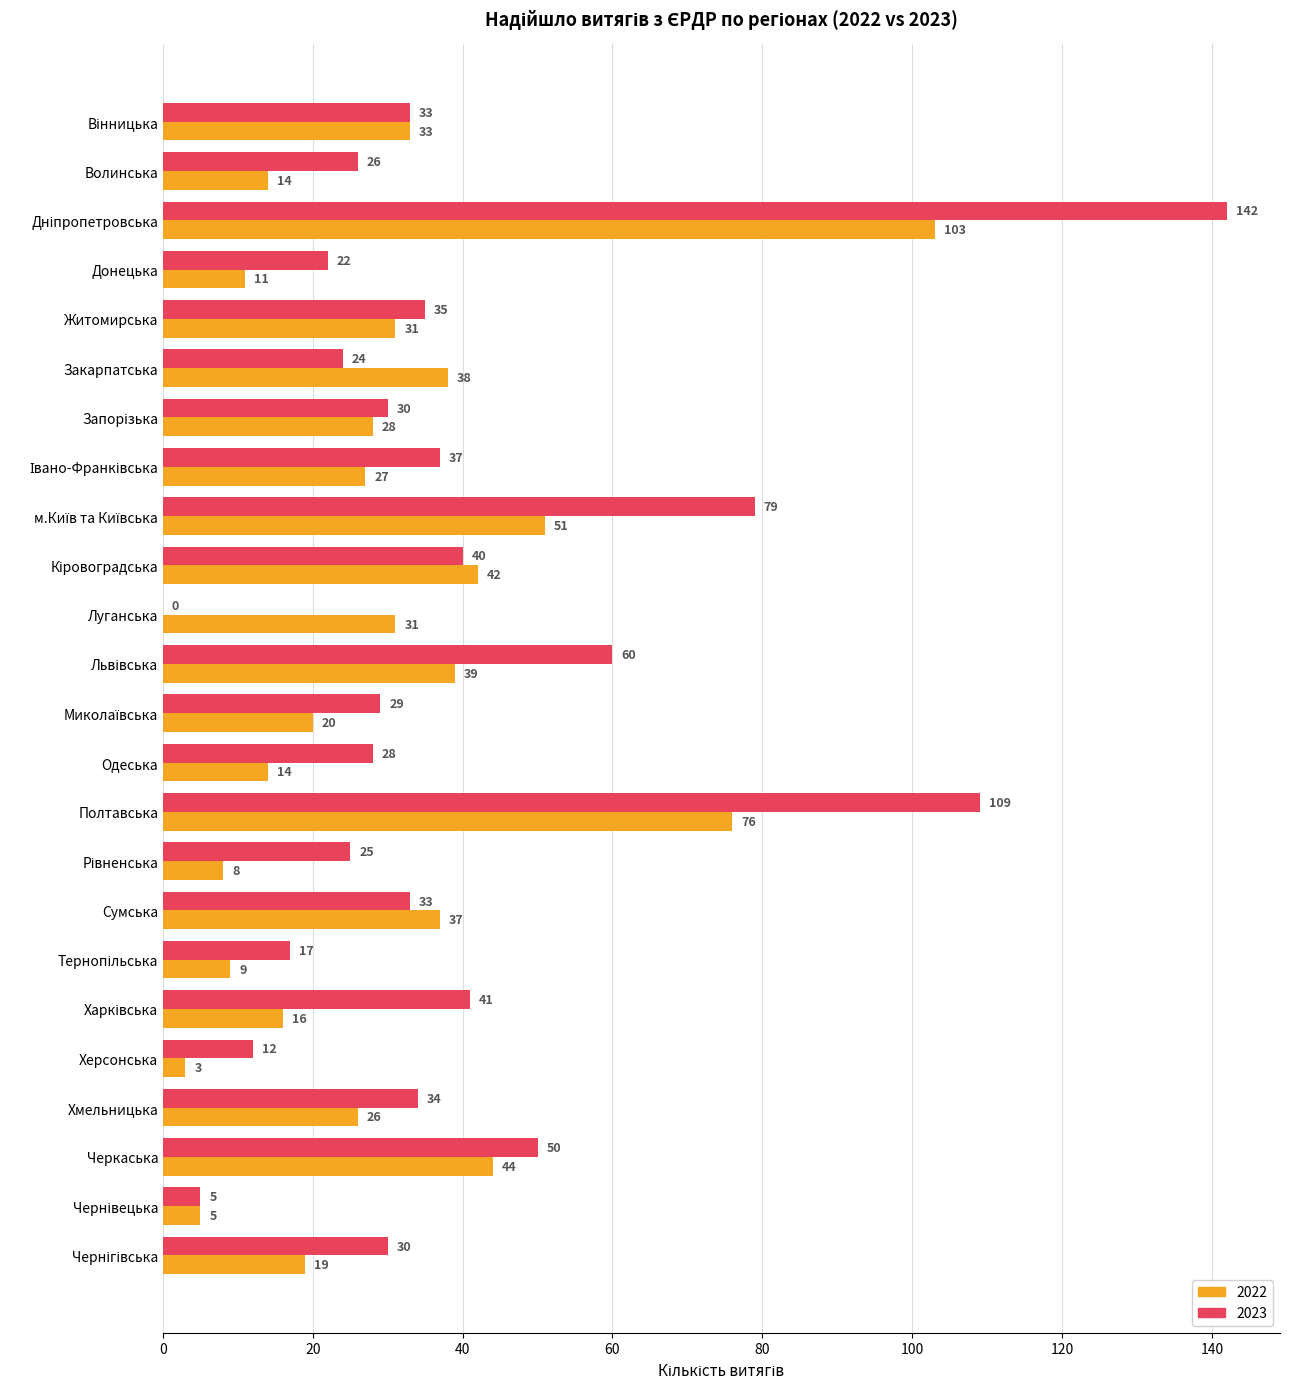

Which series has the largest total across all categories?

2023